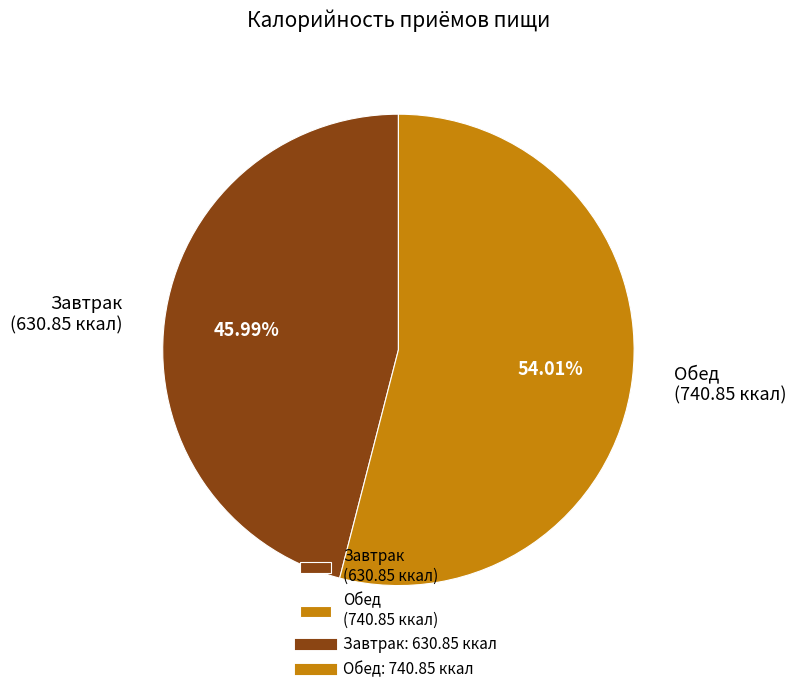

Is it true that Завтрак is 51% of the pie?

False